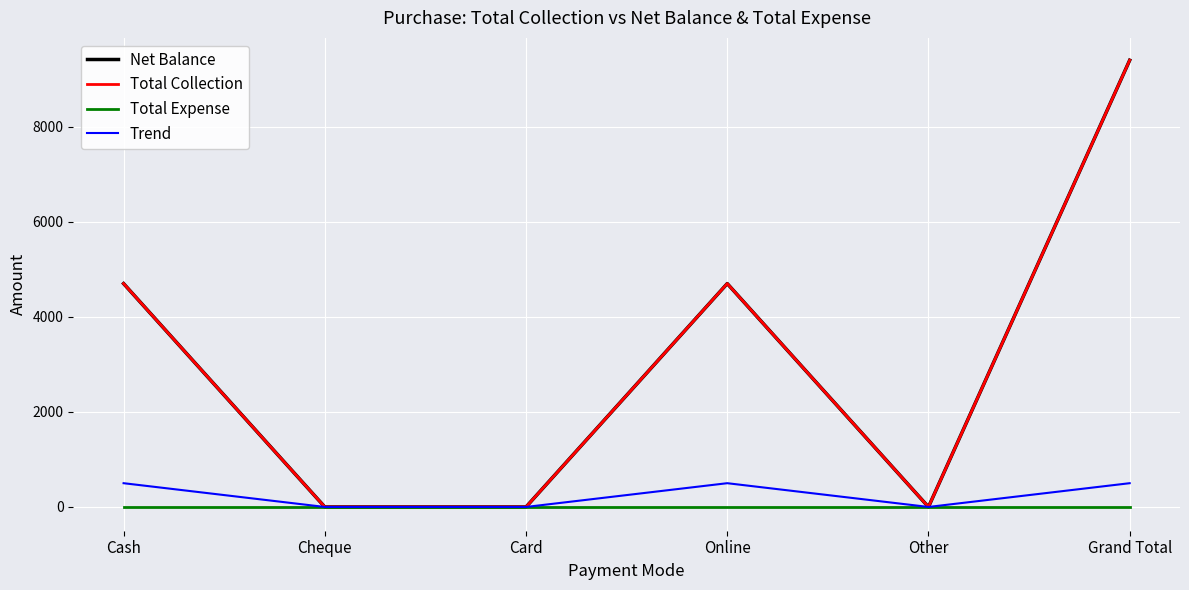

What is the label of the 4th point from the left?

Online